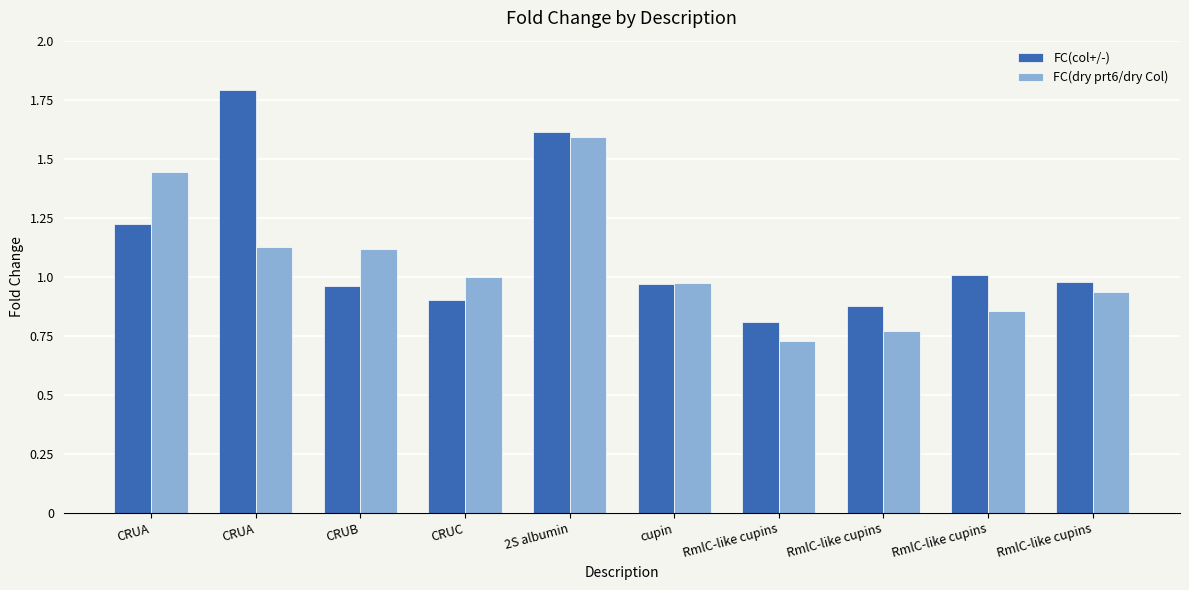

Reading left to right, list all the values displayed in this chart.

FC(col+/-): 1.2	1.8	1.0	0.9	1.6	1.0	0.8	0.9	1.0	1.0
FC(dry prt6/dry Col): 1.4	1.1	1.1	1.0	1.6	1.0	0.7	0.8	0.9	0.9